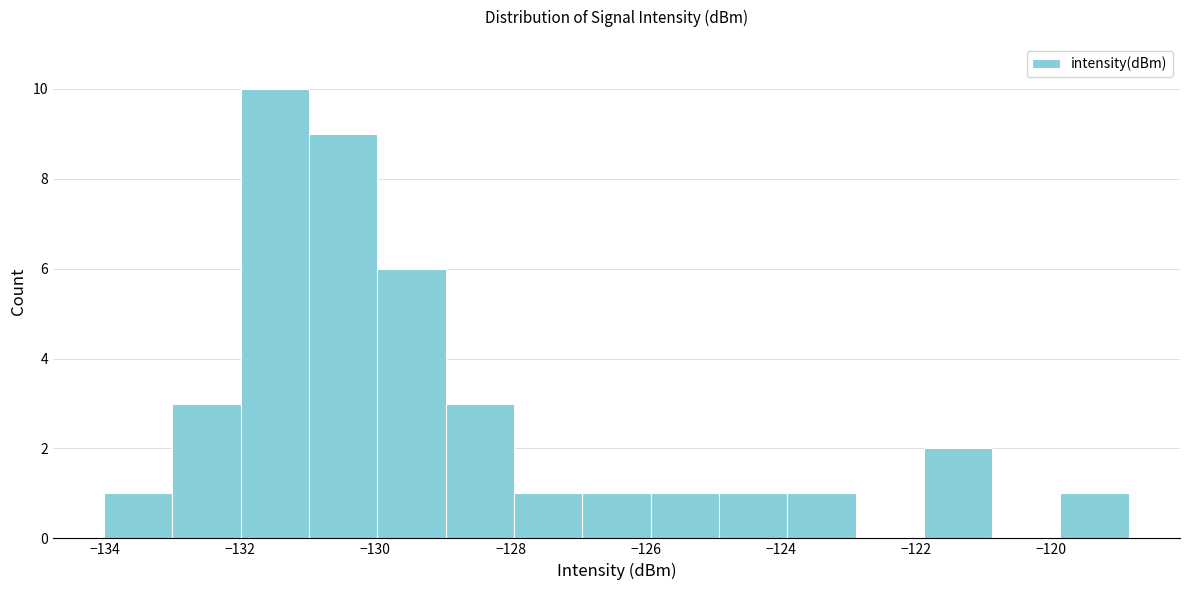

Reading left to right, list every bar in this chart as the range it spans on the x-axis followed by its height. Neither the bar edges nor the heights are printed on the chart, so give them approximately, as read against the axes.

-134.0 to -133.0: 1
-133.0 to -132.0: 3
-132.0 to -131.0: 10
-131.0 to -130.0: 9
-130.0 to -129.0: 6
-129.0 to -128.0: 3
-128.0 to -127.0: 1
-127.0 to -126.0: 1
-126.0 to -125.0: 1
-125.0 to -124.0: 1
-124.0 to -122.8: 1
-122.8 to -121.8: 0
-121.8 to -120.8: 2
-120.8 to -119.8: 0
-119.8 to -118.8: 1